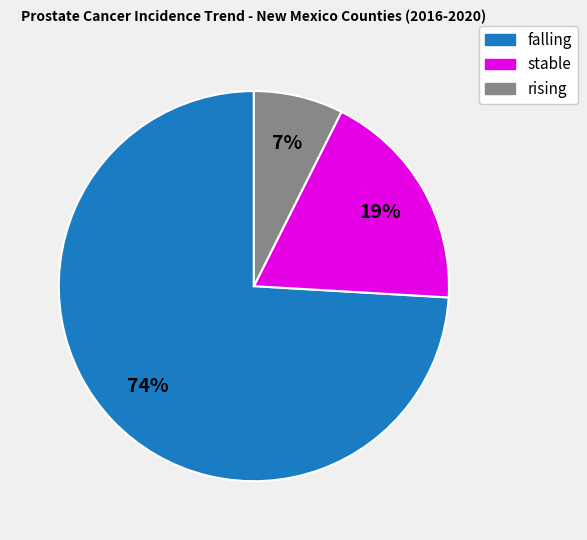

Which category accounts for the majority?

falling